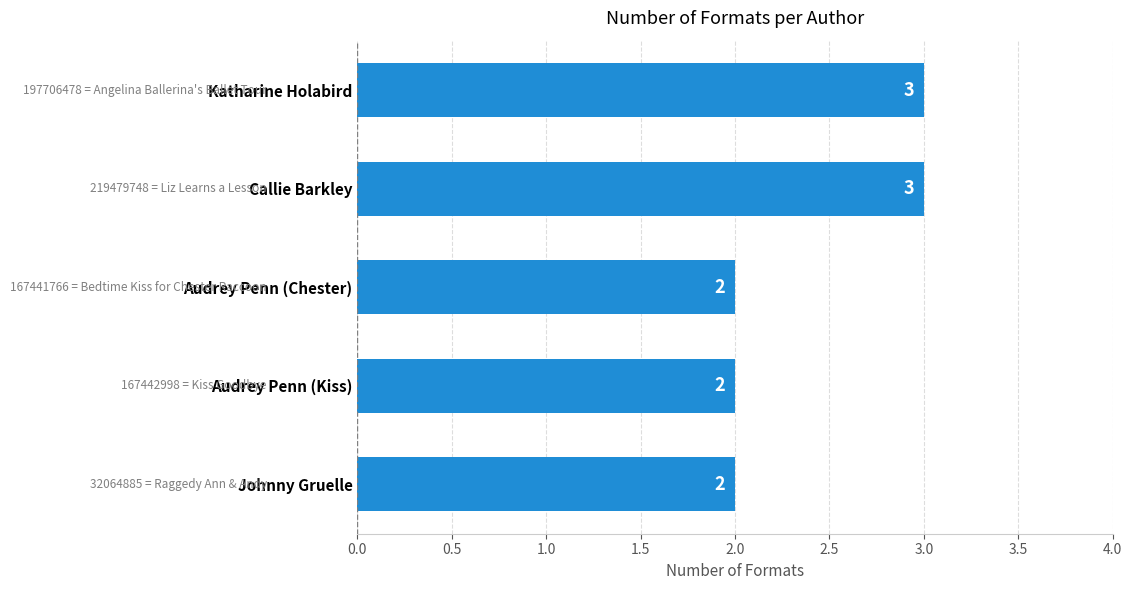

Between Johnny Gruelle and Katharine Holabird, which is larger?

Katharine Holabird